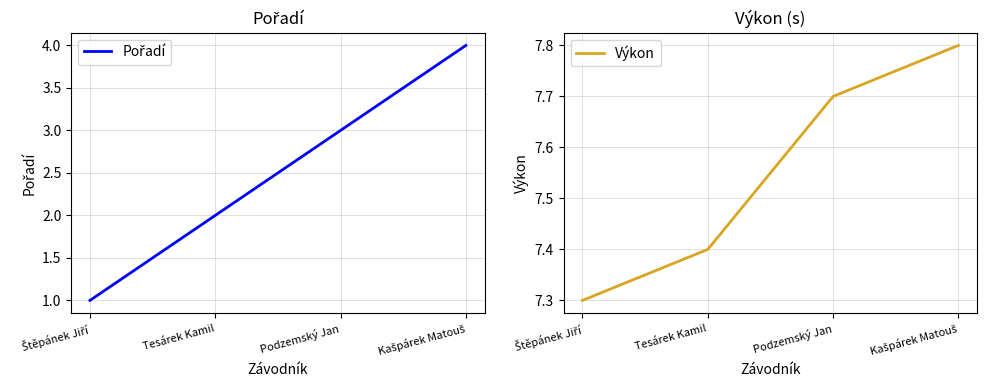

What is the minimum value for Výkon?

7.3